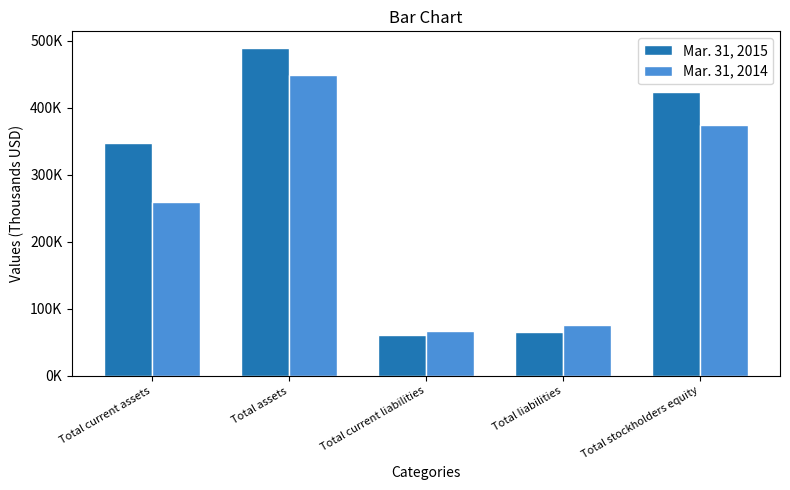

Rank the series by their average value, from lowest to highest.

Mar. 31, 2014, Mar. 31, 2015